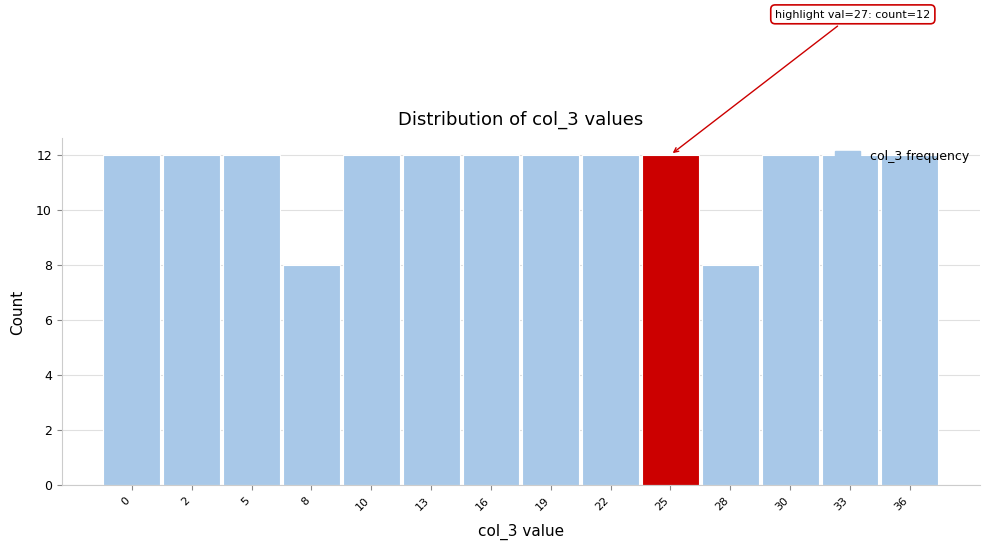

The value at 19 is 3. True or false?

False